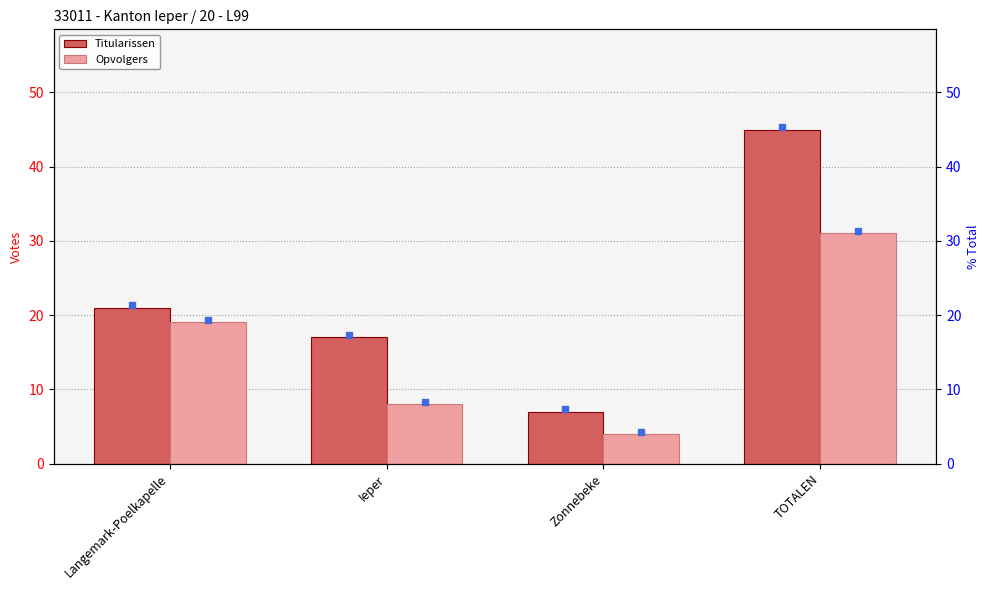

Where is Titularissen nearest to the value 26?

Langemark-Poelkapelle